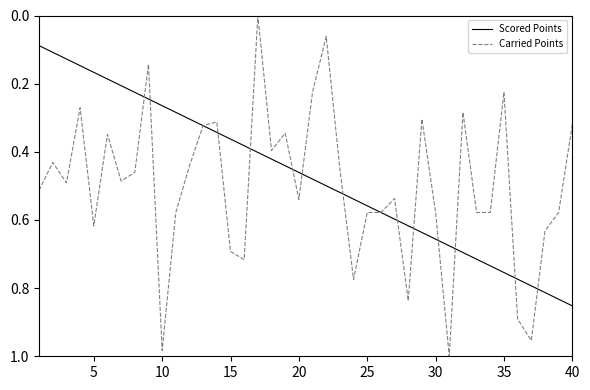

Which series has the largest range (max minus min)?

Carried Points